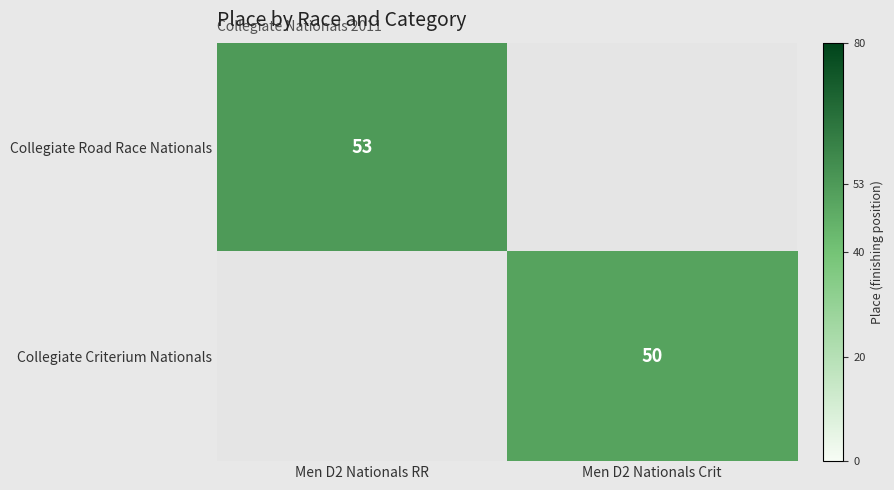

Is it true that Collegiate Criterium Nationals equals 69 at Men D2 Nationals Crit?

False